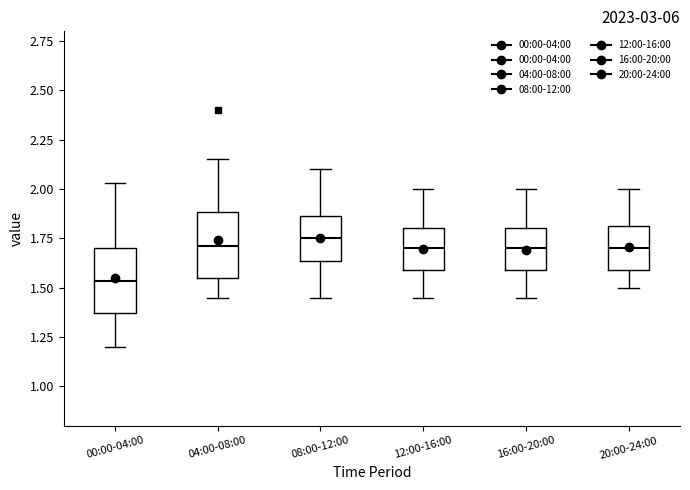

Reading left to right, transcribe this box plot: for each box, give where its median line is, the range the box spans, and where its two whiskers end, as read against the y-axis. The values are not printed on the chart, so give them approximately, as read against the axis.

00:00-04:00: median 1.55, box 1.35 to 1.70, whiskers 1.20 to 2.05
04:00-08:00: median 1.70, box 1.55 to 1.90, whiskers 1.45 to 2.15
08:00-12:00: median 1.75, box 1.65 to 1.85, whiskers 1.45 to 2.10
12:00-16:00: median 1.70, box 1.60 to 1.80, whiskers 1.45 to 2.00
16:00-20:00: median 1.70, box 1.60 to 1.80, whiskers 1.45 to 2.00
20:00-24:00: median 1.70, box 1.60 to 1.80, whiskers 1.50 to 2.00